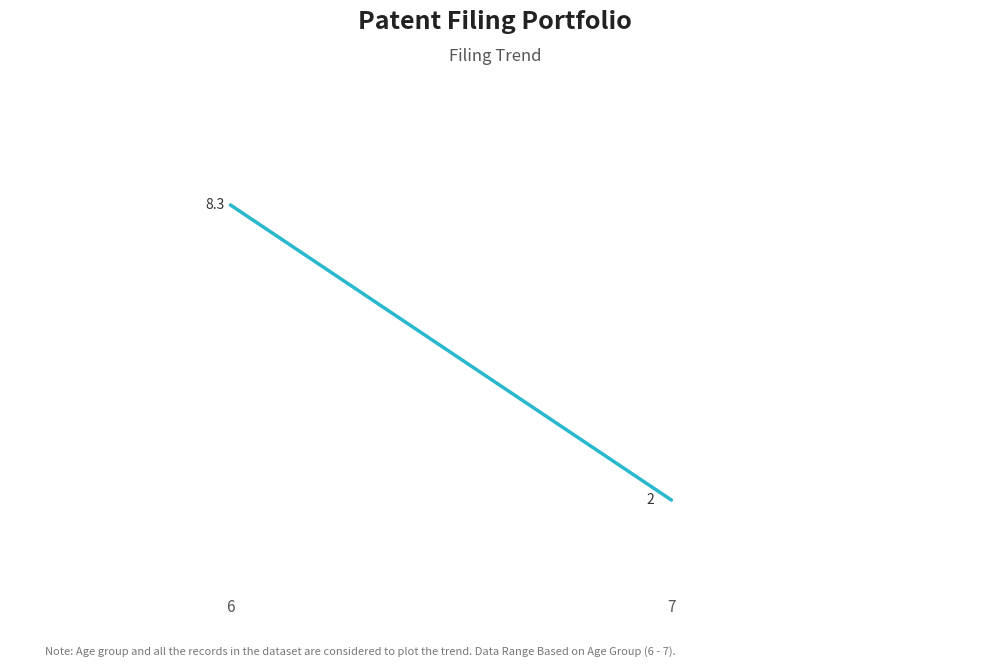

List the labels in order of value, largest first.

6, 7